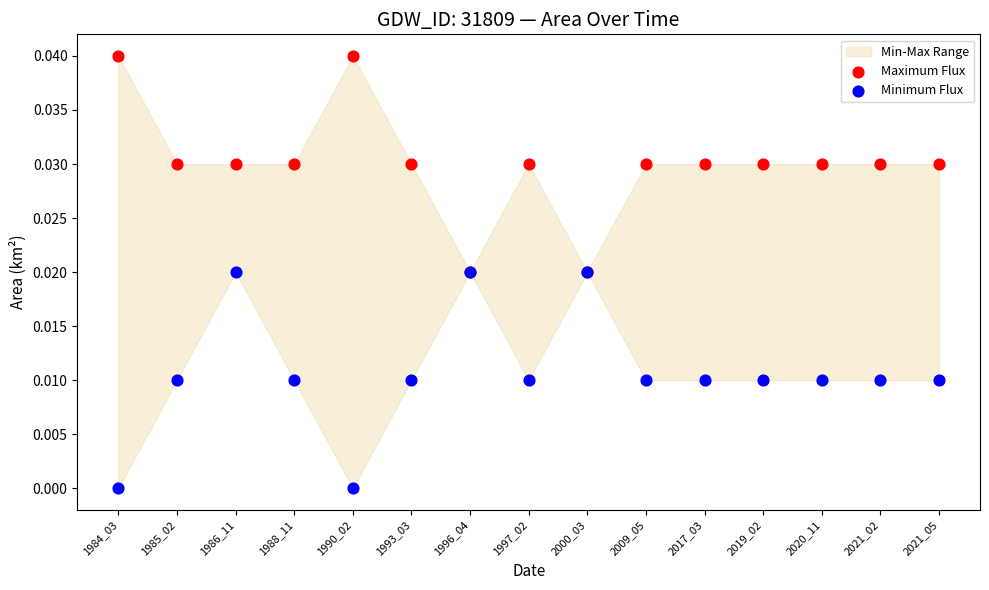

Which series reaches the minimum Y coordinate?

Minimum Flux